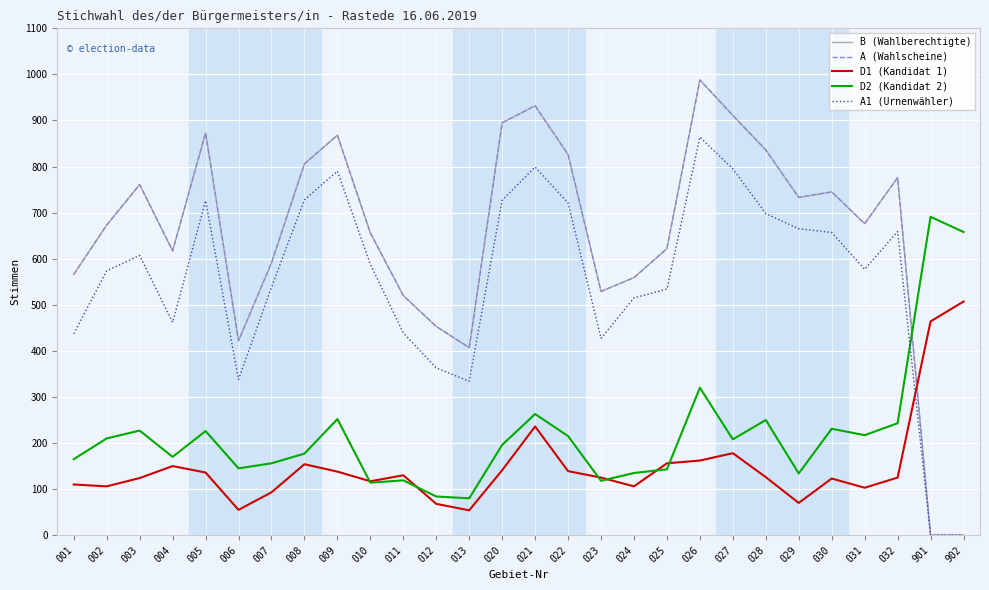

What value does the D2 (Kandidat 2) series have at 901, to the nearest 100?

700